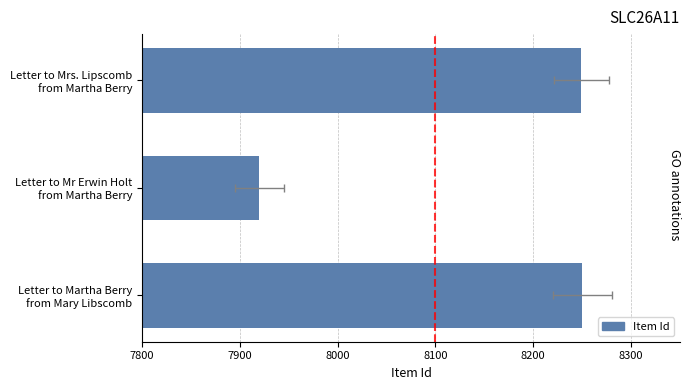

Reading left to right, transcribe all the data shown in this chart.

8250	7920	8249